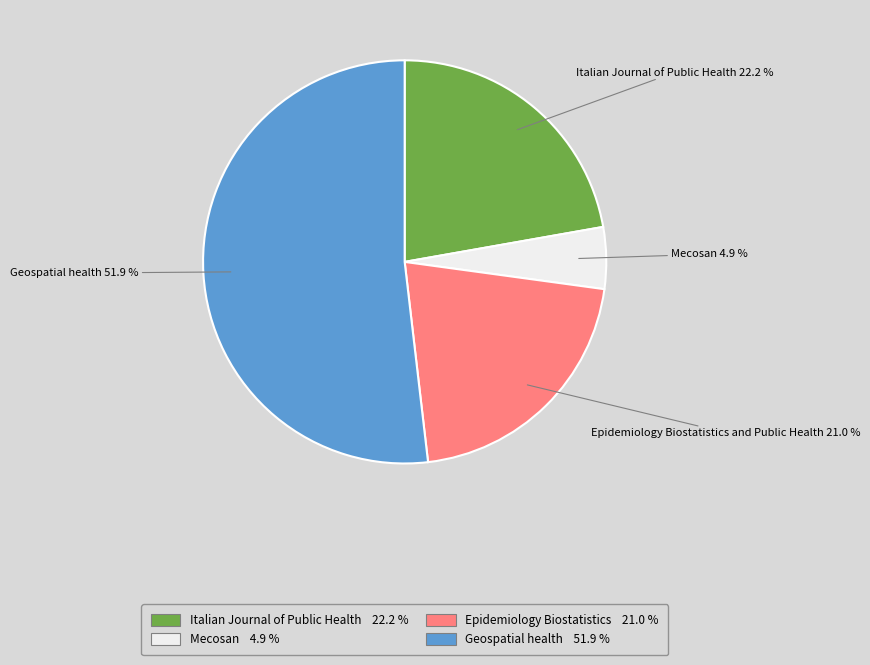

Is there a majority slice in this chart?

Yes